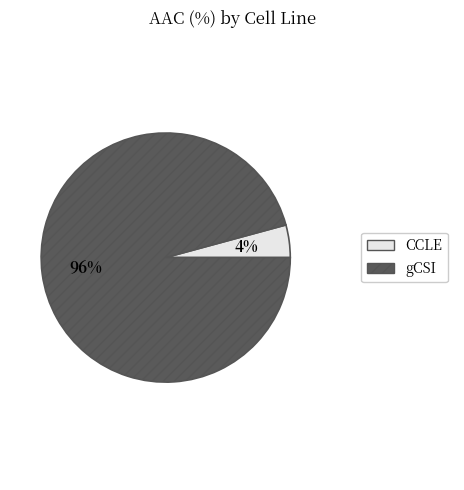

Rank the categories by value from highest to lowest.

gCSI, CCLE